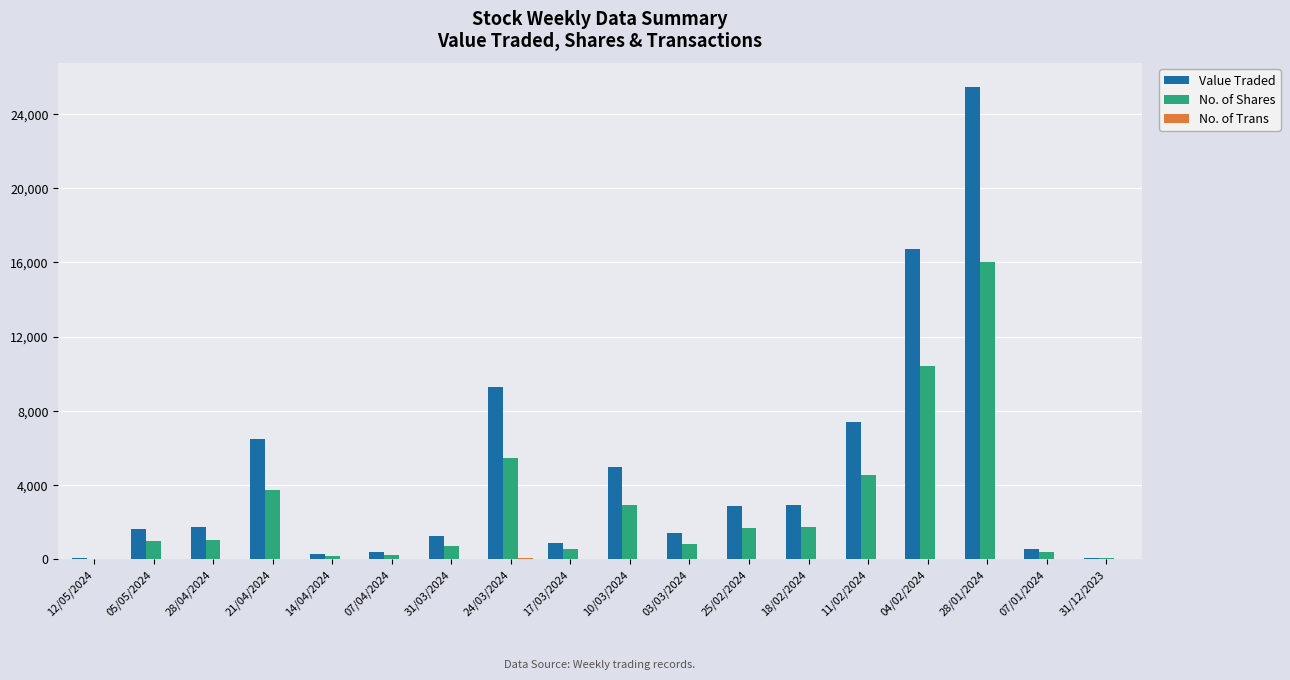

Is it true that Value Traded equals 1248 at 31/03/2024?

True